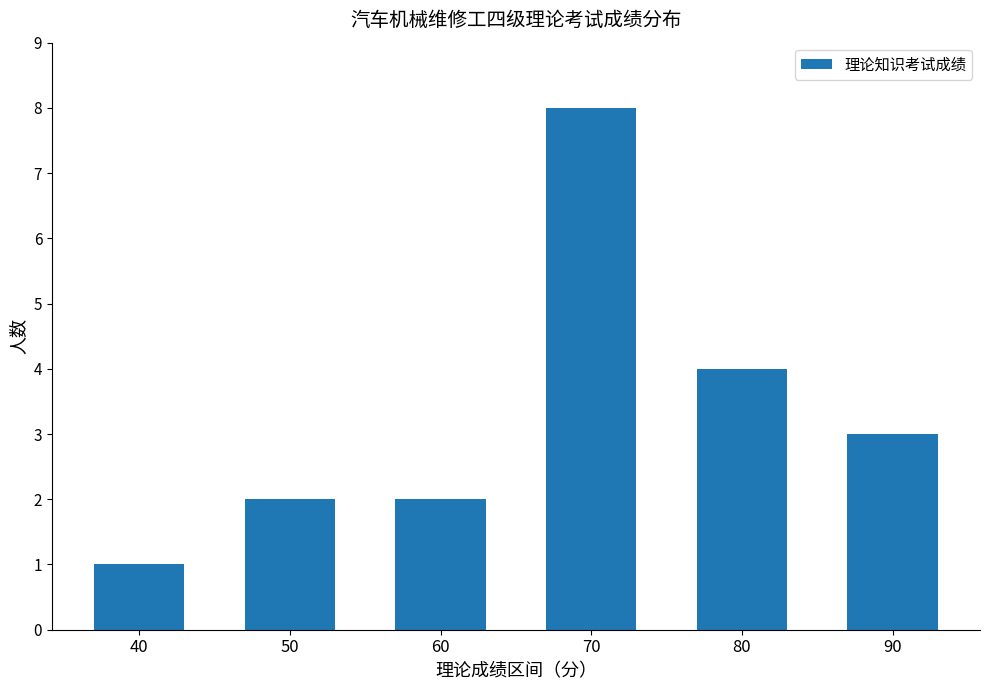

What is the approximate value at 50?

2